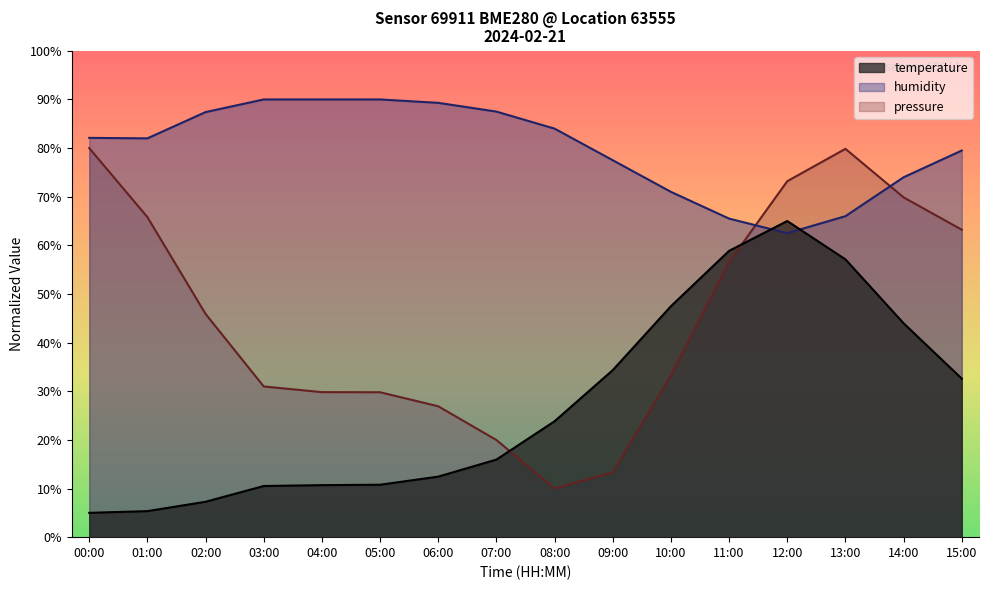

What position from the left is 04:00?

5